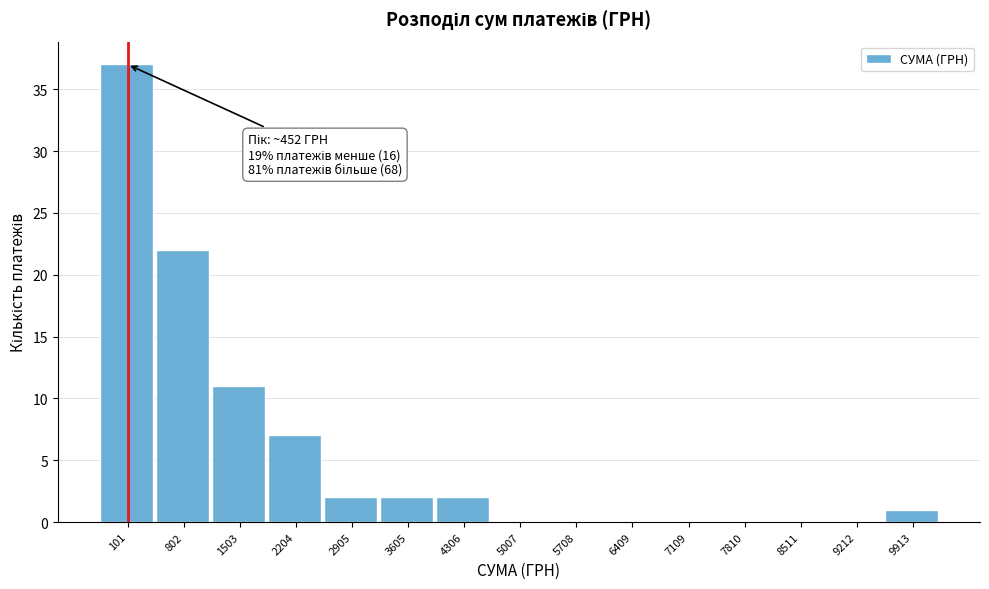

Reading left to right, what are all the values shown in this chart?

101=37	802=22	1503=11	2204=7	2905=2	3605=2	4306=2	5007=0	5708=0	6409=0	7109=0	7810=0	8511=0	9212=0	9913=1